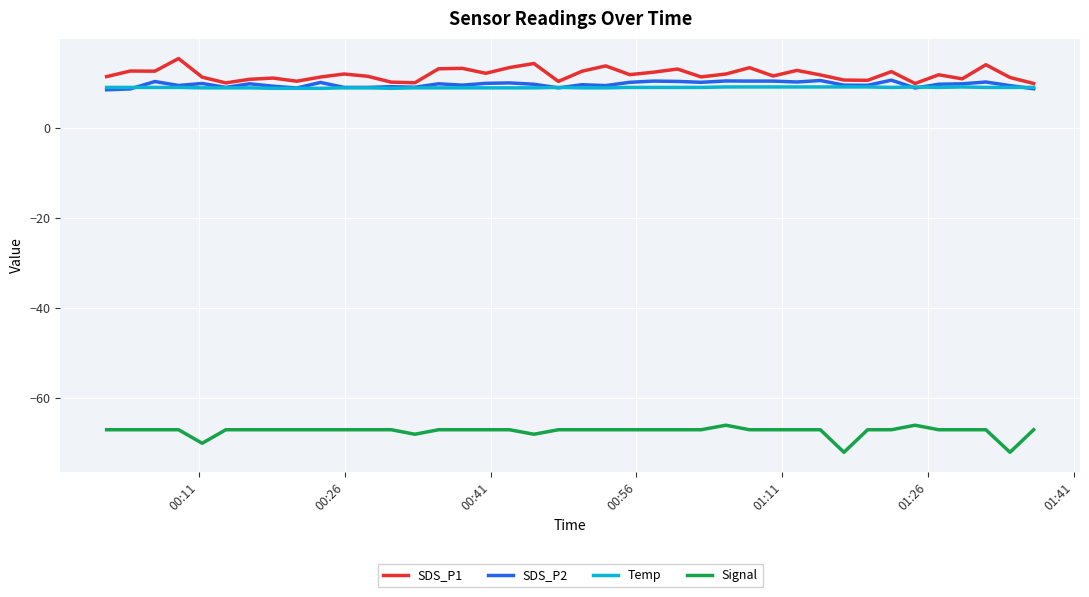

True or false: SDS_P2 and Signal intersect in this chart.

False